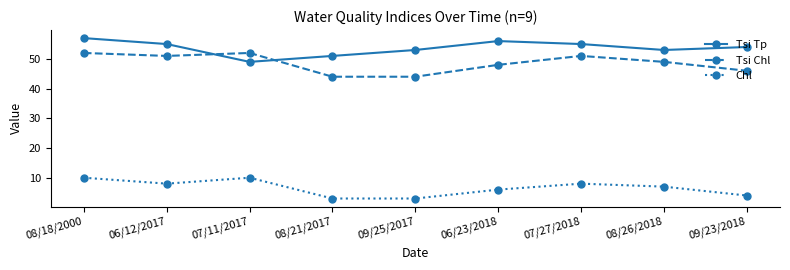

At which category is the sum across all series the highest?

08/18/2000